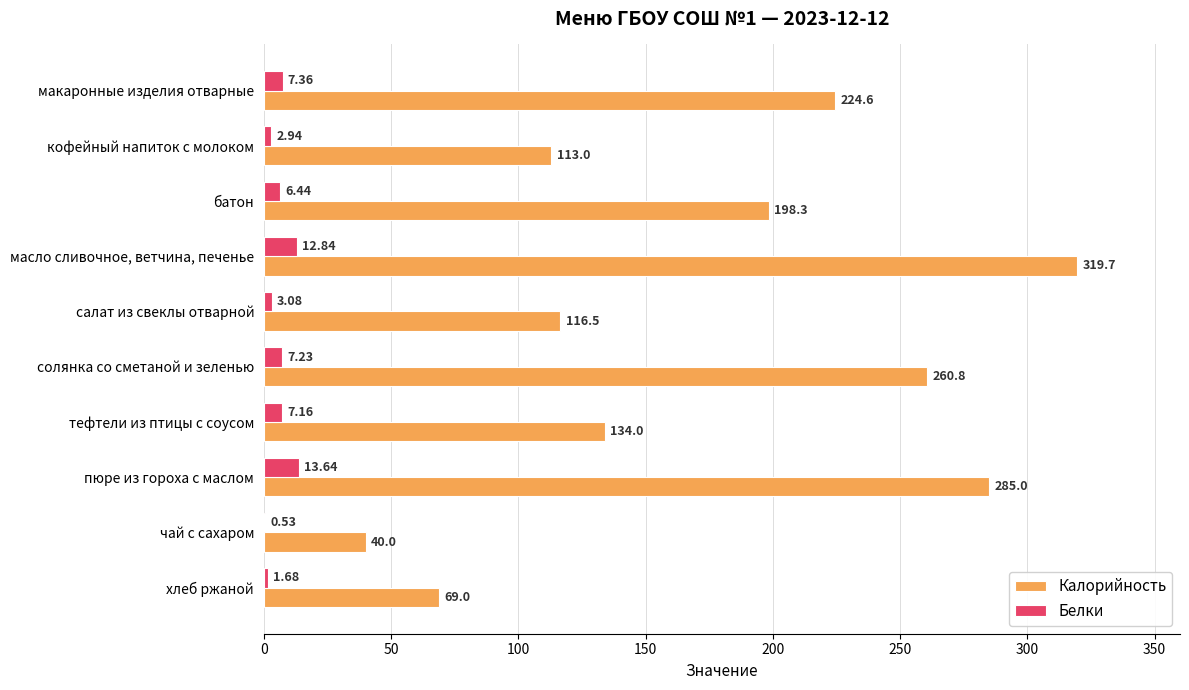

Between масло сливочное, ветчина, печенье and тефтели из птицы с соусом, which series saw the biggest shift?

Калорийность